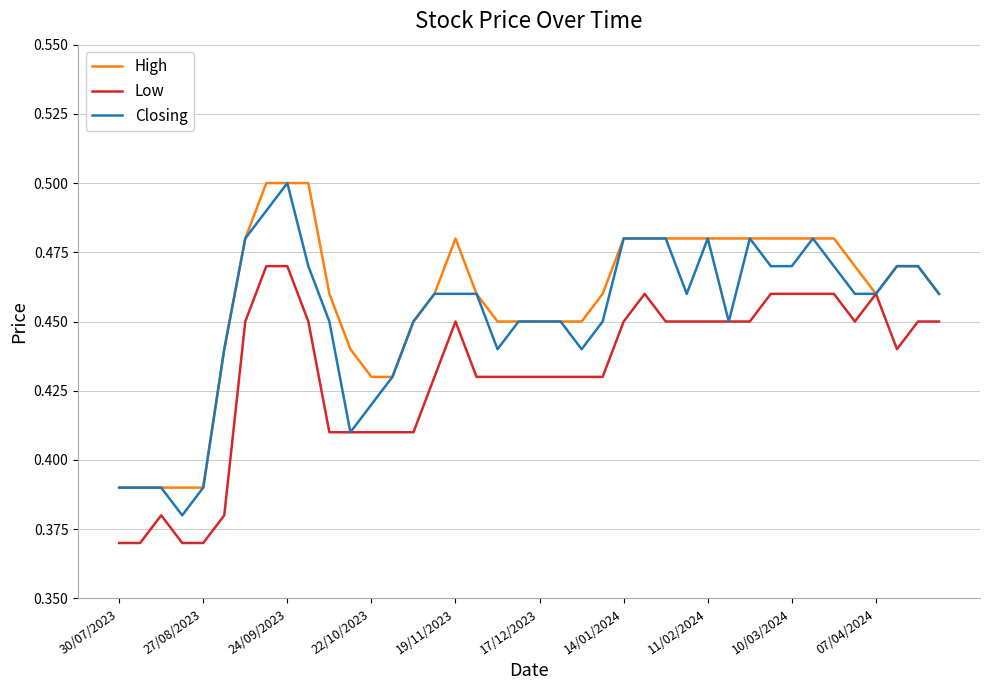

List the series in order of their overall mean, lowest first.

Low, Closing, High